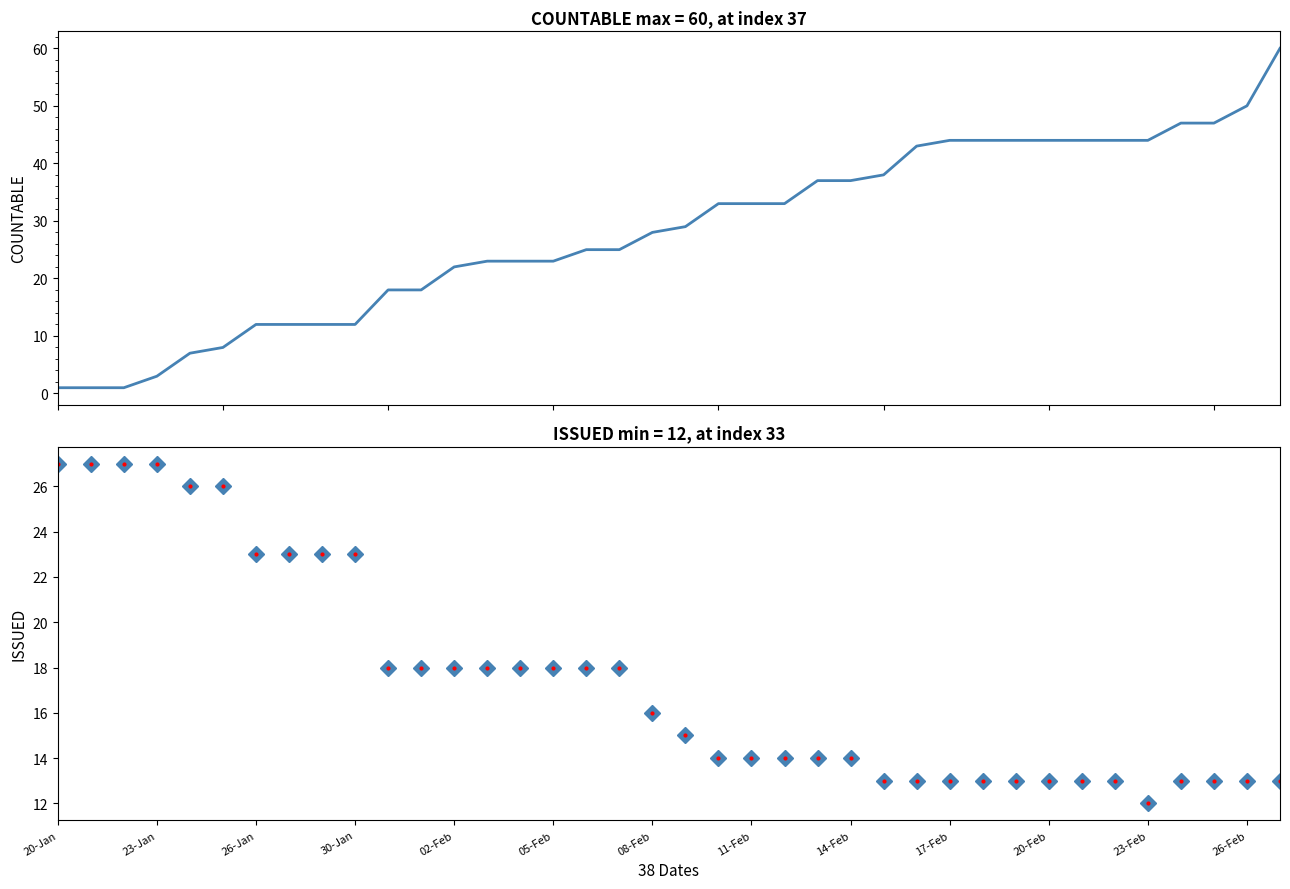

At which label does ISSUED reach its minimum?

23-Feb